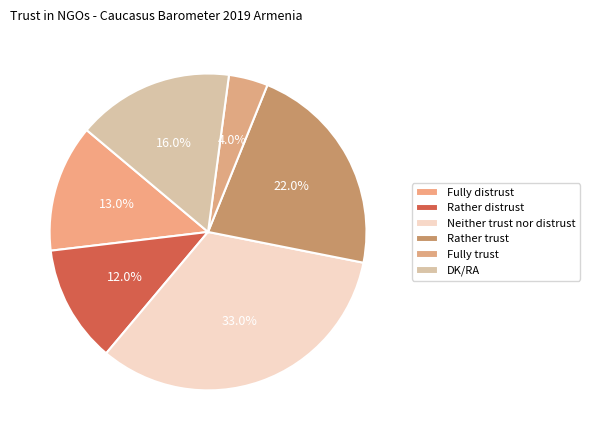

Is there any slice that represents more than half of the pie?

No